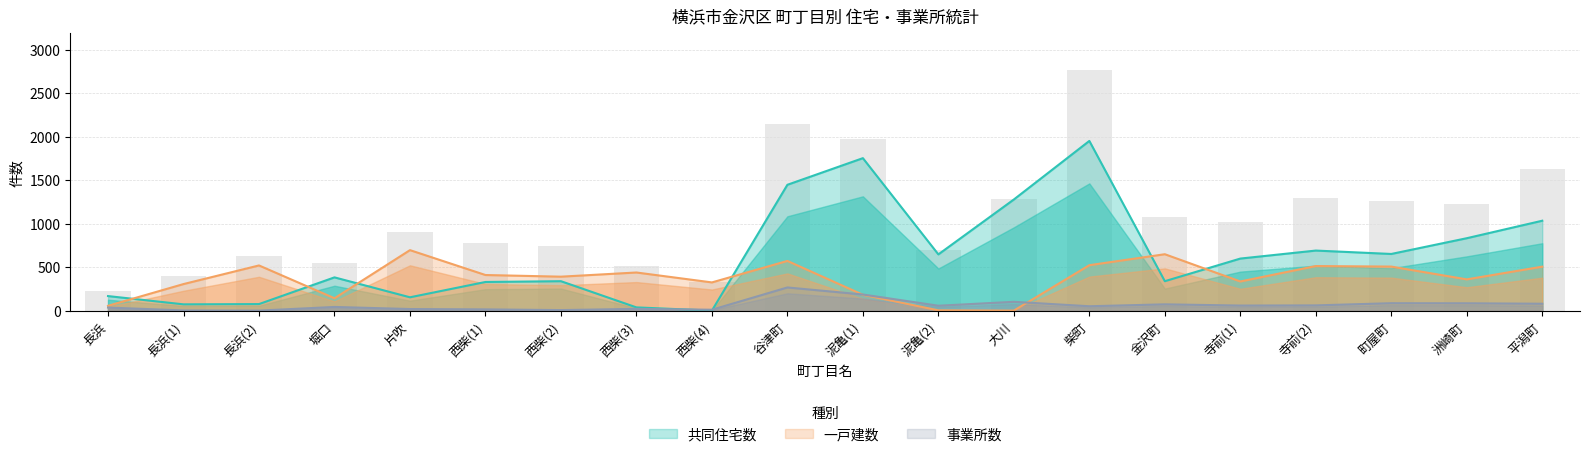

What is the total value across all series at 西柴(4)?

340